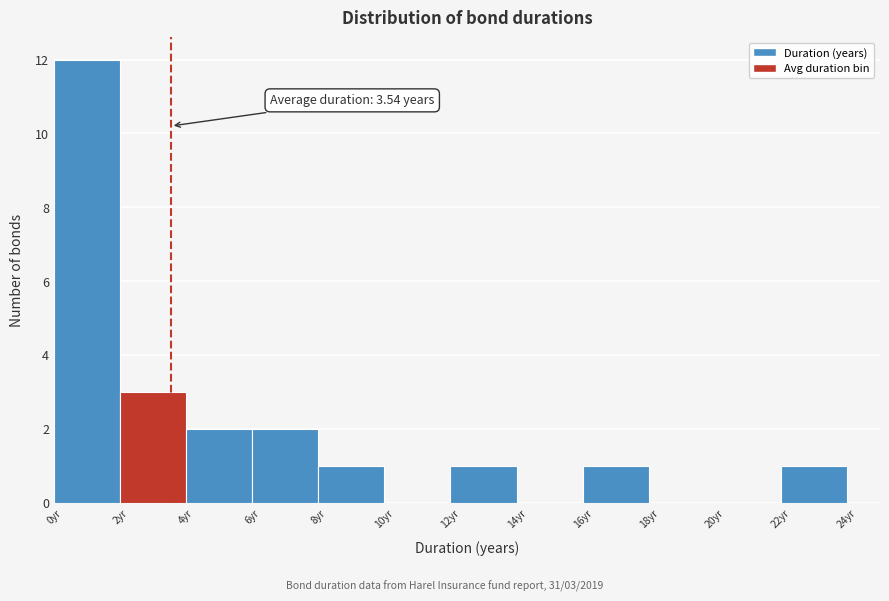

Over which range of the x-axis is the bar tallest?

0 to 2